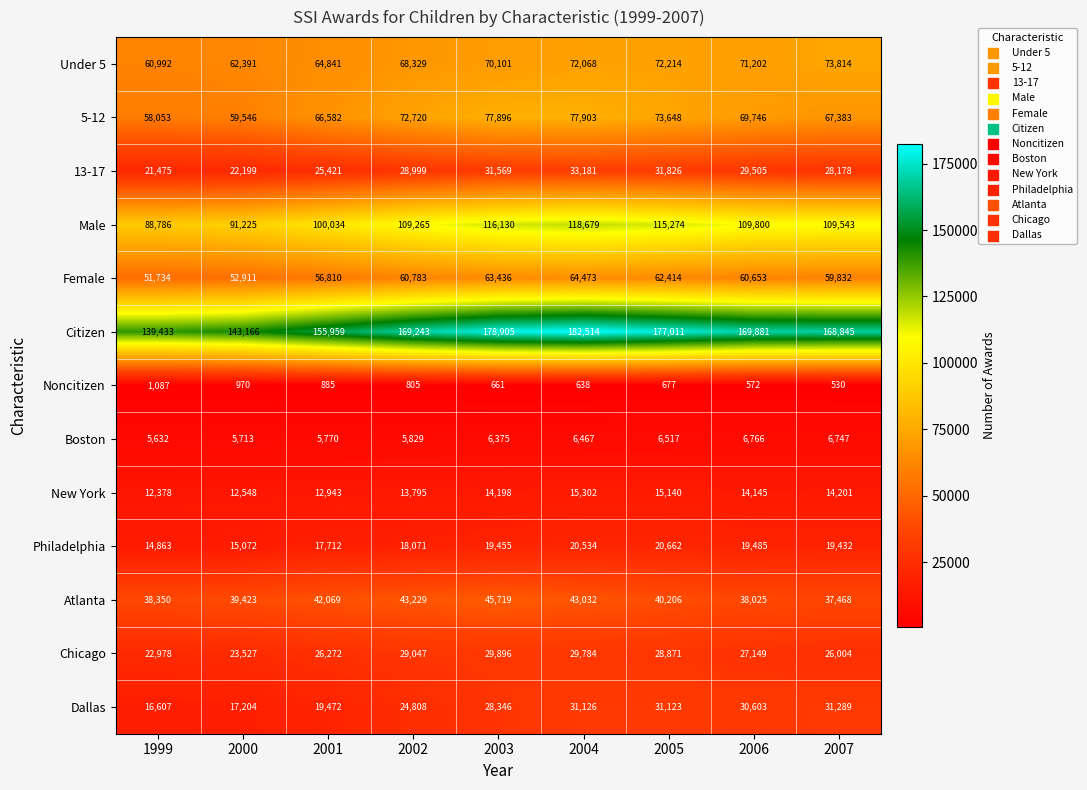

Which series has the largest total across all categories?

Citizen